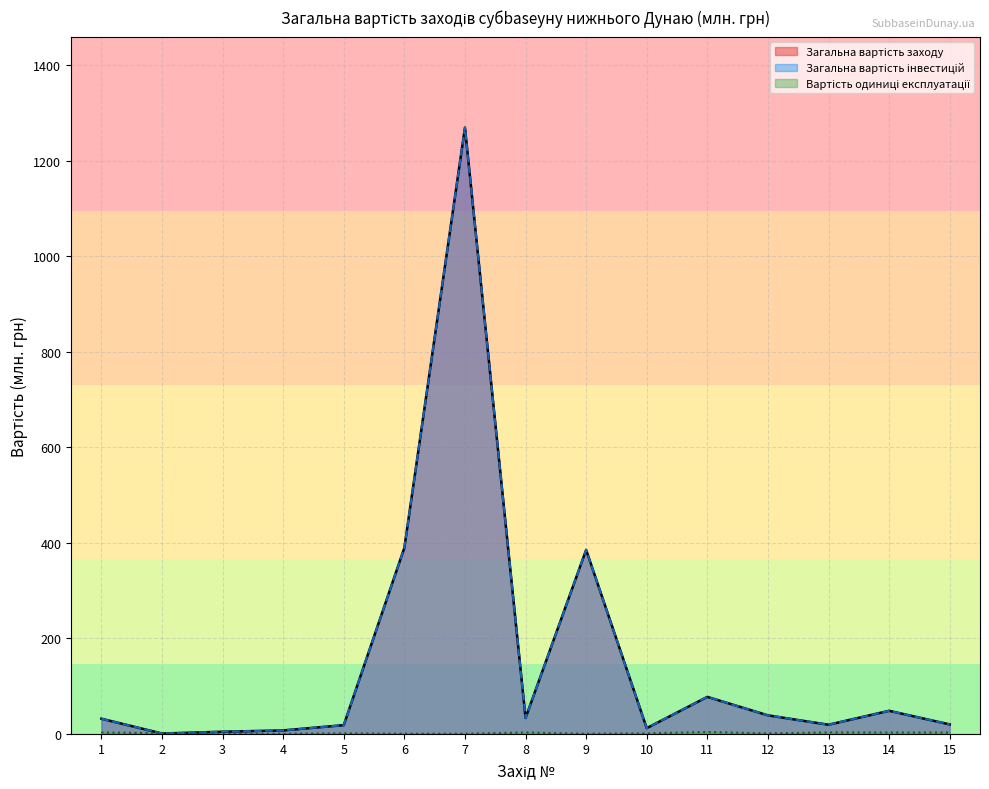

Reading left to right, what are all the values shown in this chart?

Загальна вартість заходу: 31.5	0.4	4.2	6.9	18.0	389.5	1269.8	33.0	385.2	11.7	77.2	38.5	18.8	48.0	19.5
Загальна вартість інвестицій: 31.5	0.3	4.2	6.9	18.0	389.5	1269.8	33.0	385.2	11.7	77.2	38.5	18.8	48.0	19.5